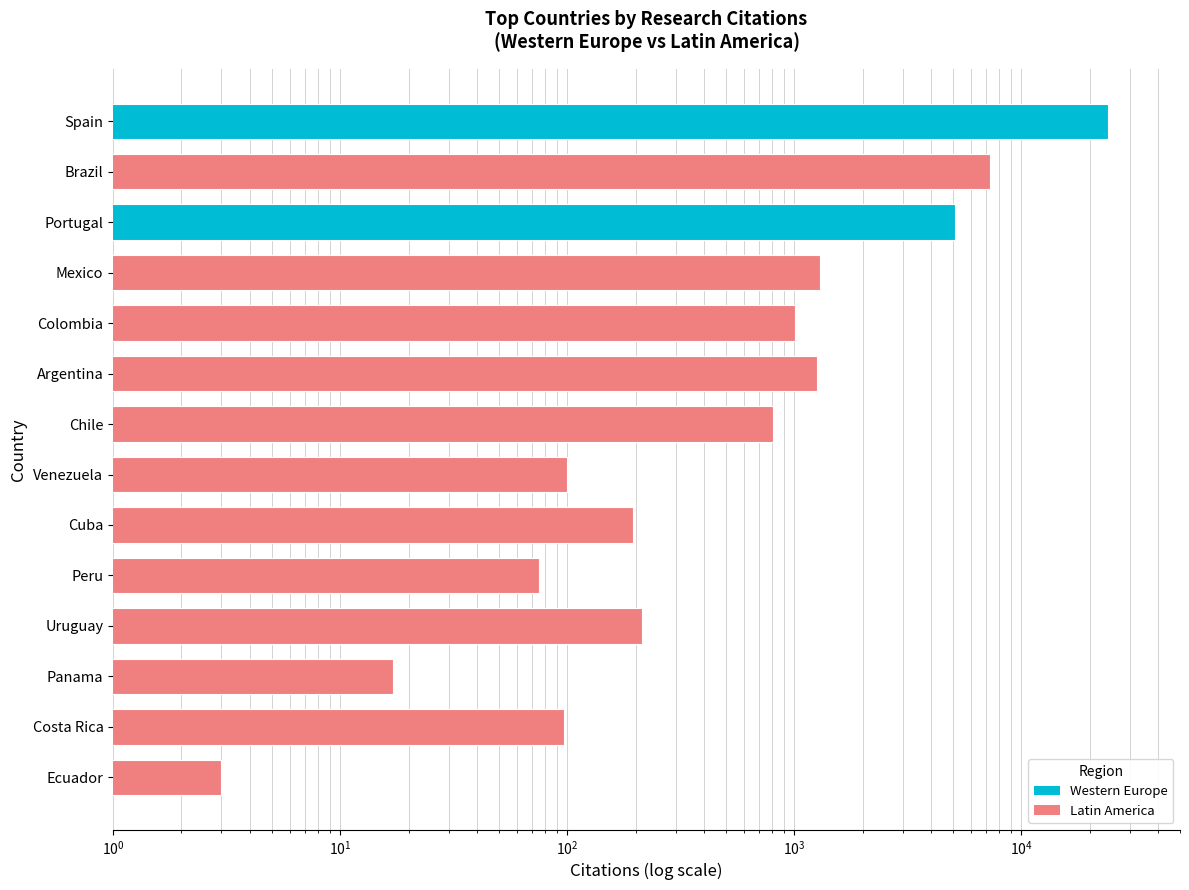

What is the average value?

2972